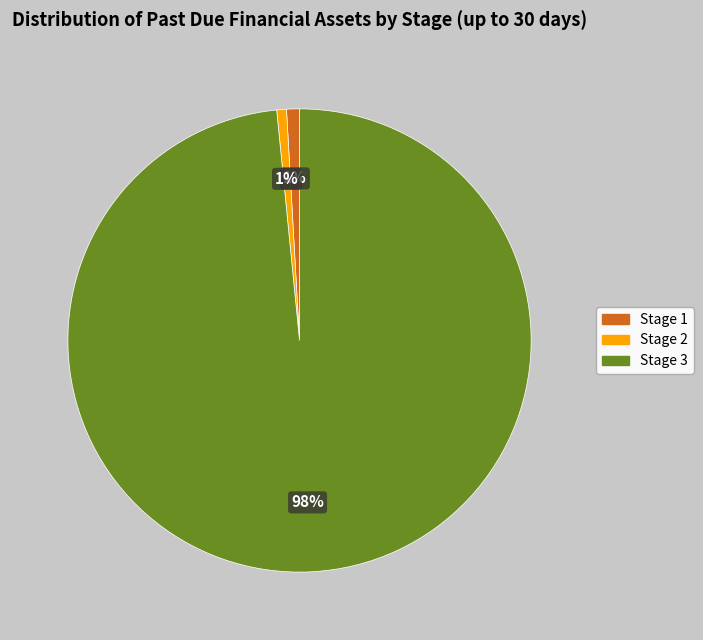

How many slices are in this pie chart?

3